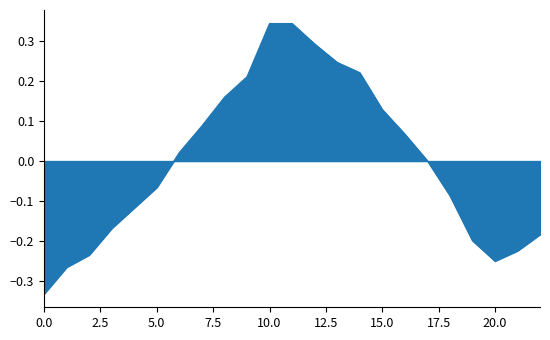

What is the difference between the maximum and minimum values?

0.7